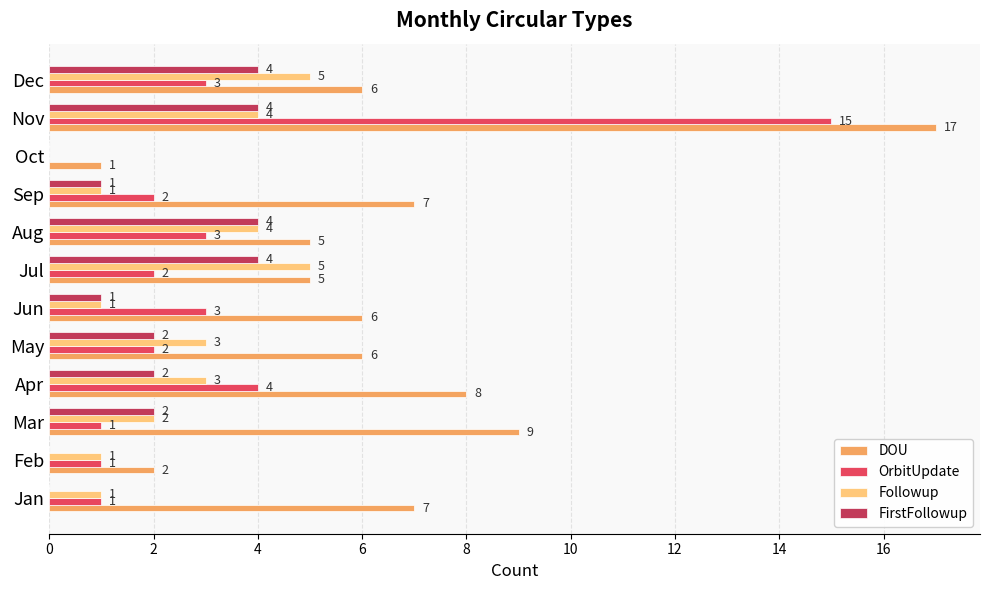

What is the sum of the Followup values at Jan and Mar?

3